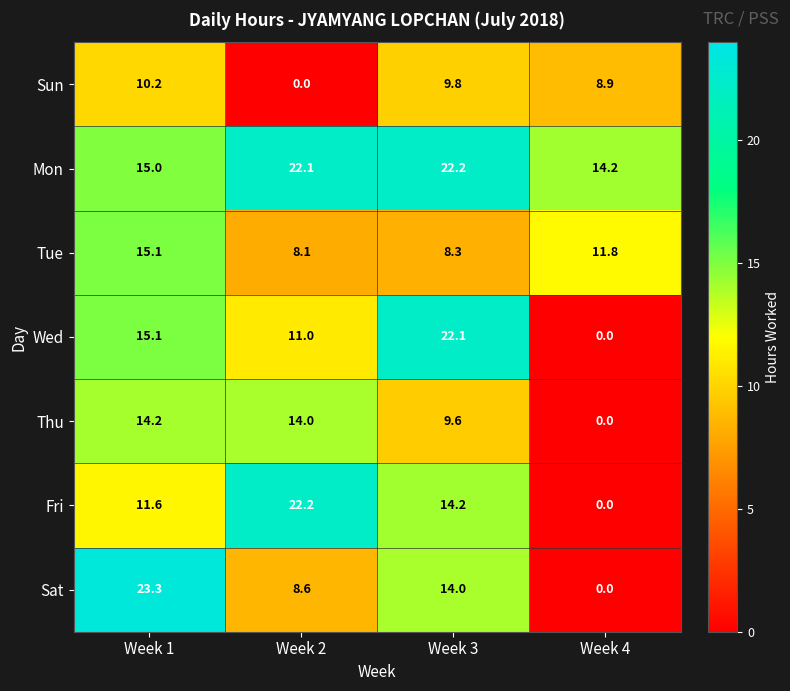

How many series are shown in this chart?

7